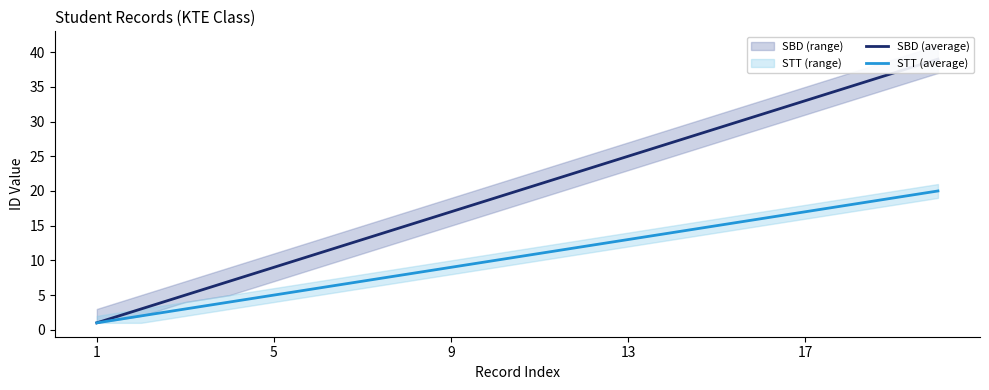

Which category has the lowest value in the STT (average) series?

1